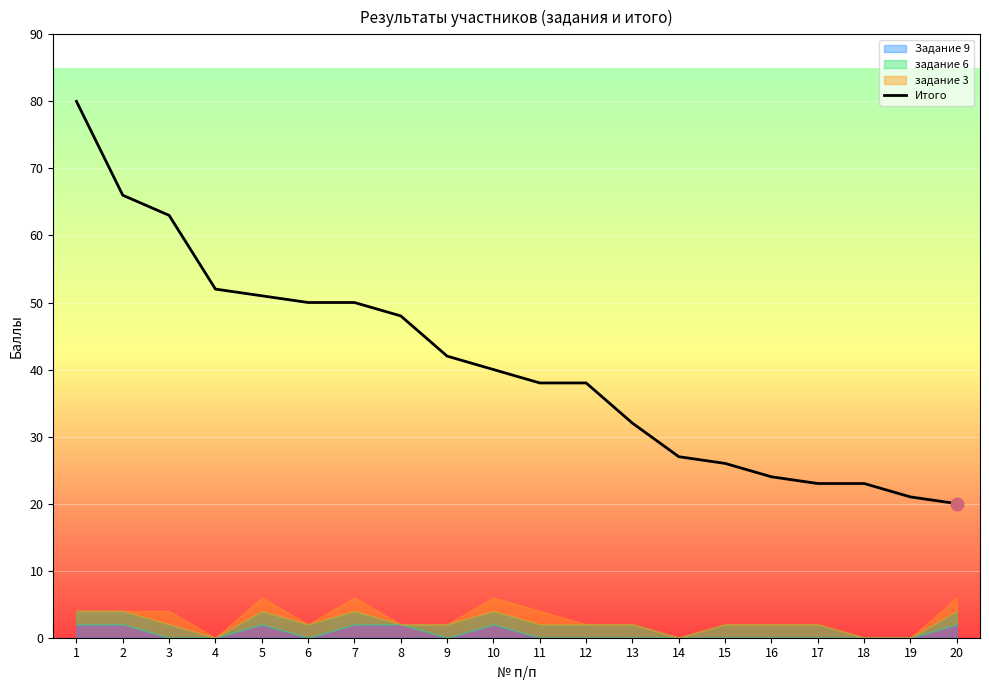

What is the change in value from 6 to 8?

-2